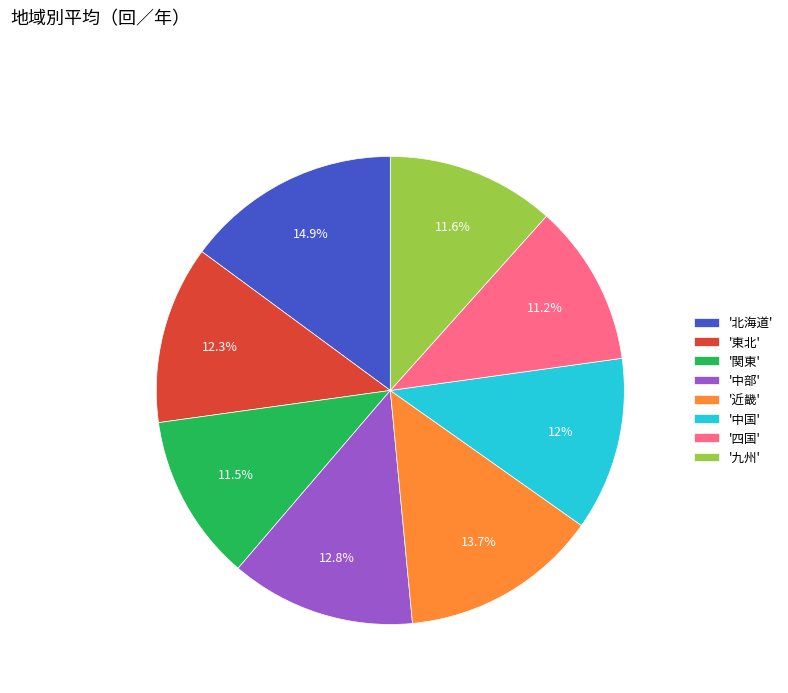

Which category has the biggest portion of the pie?

'北海道'